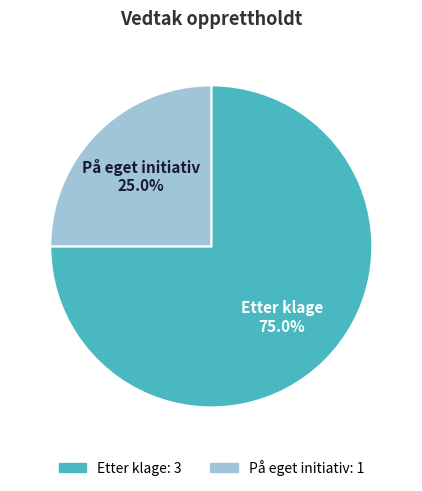

Is it true that Etter klage is 65% of the pie?

False